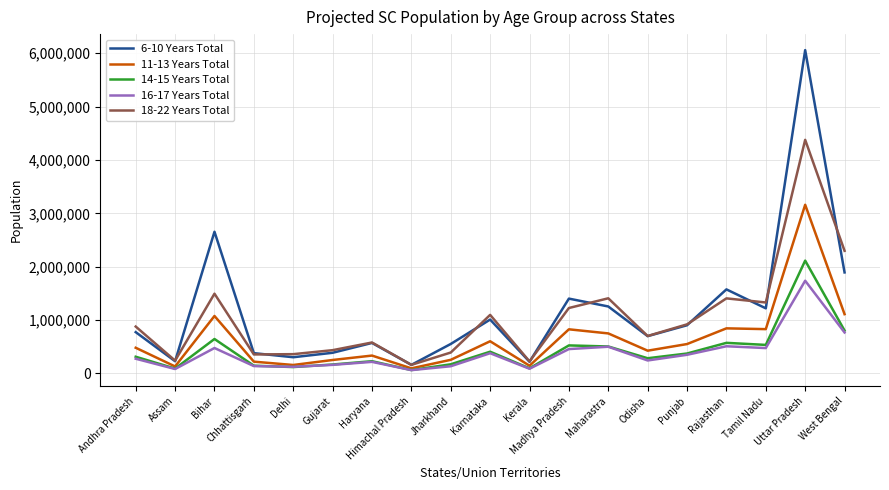

What are all the series names shown in the legend?

6-10 Years Total, 11-13 Years Total, 14-15 Years Total, 16-17 Years Total, 18-22 Years Total